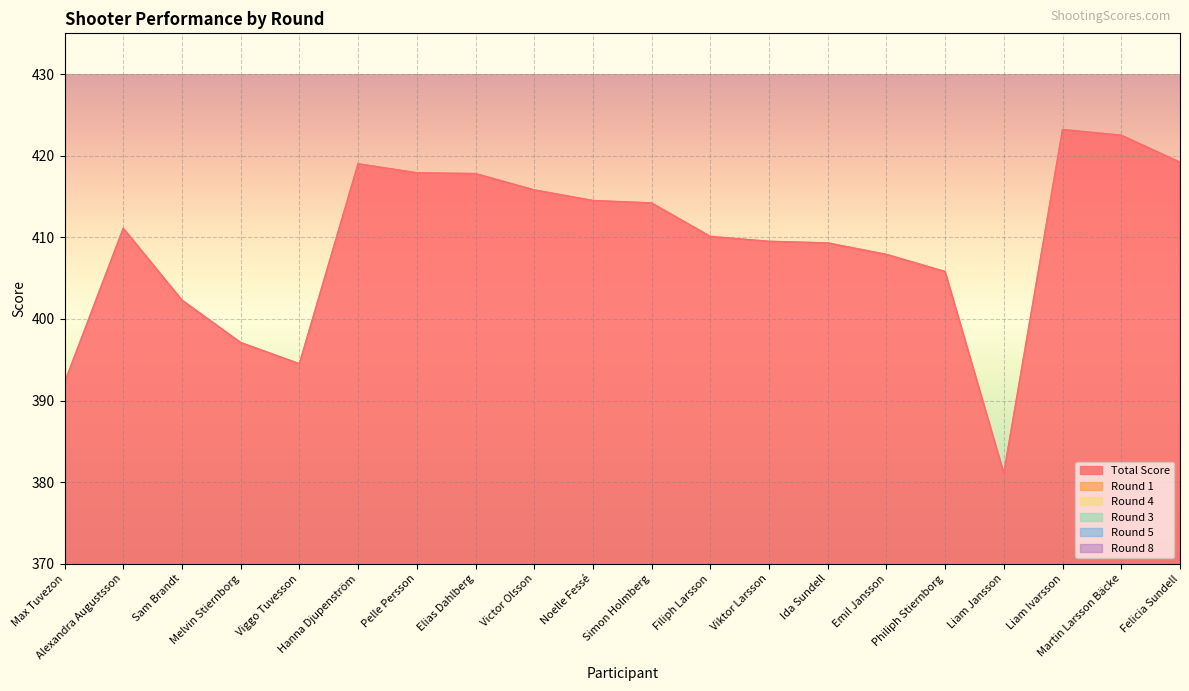

True or false: Total Score and Round 3 intersect in this chart.

False